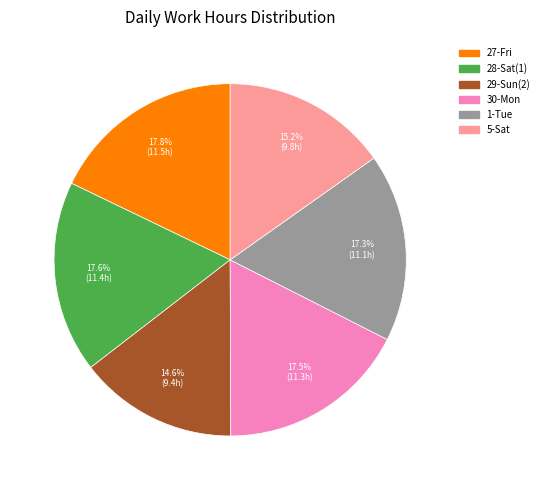

Does any single category account for the majority?

No